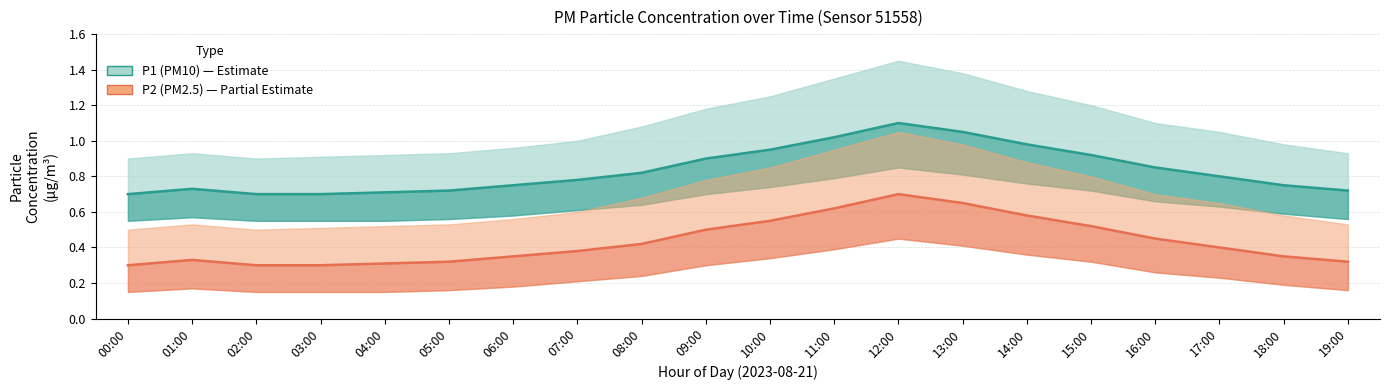

What is the difference between the second highest and minimum values in the P1 (PM10) series?

0.4